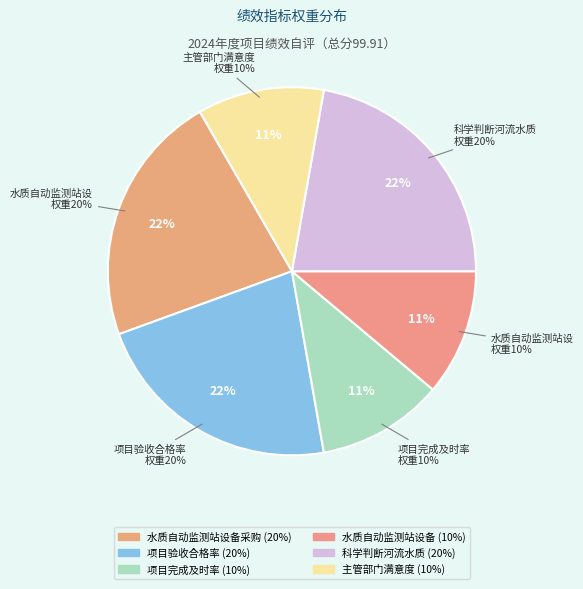

To the nearest percent, what percentage of the pie is 项目完成及时率?

11%